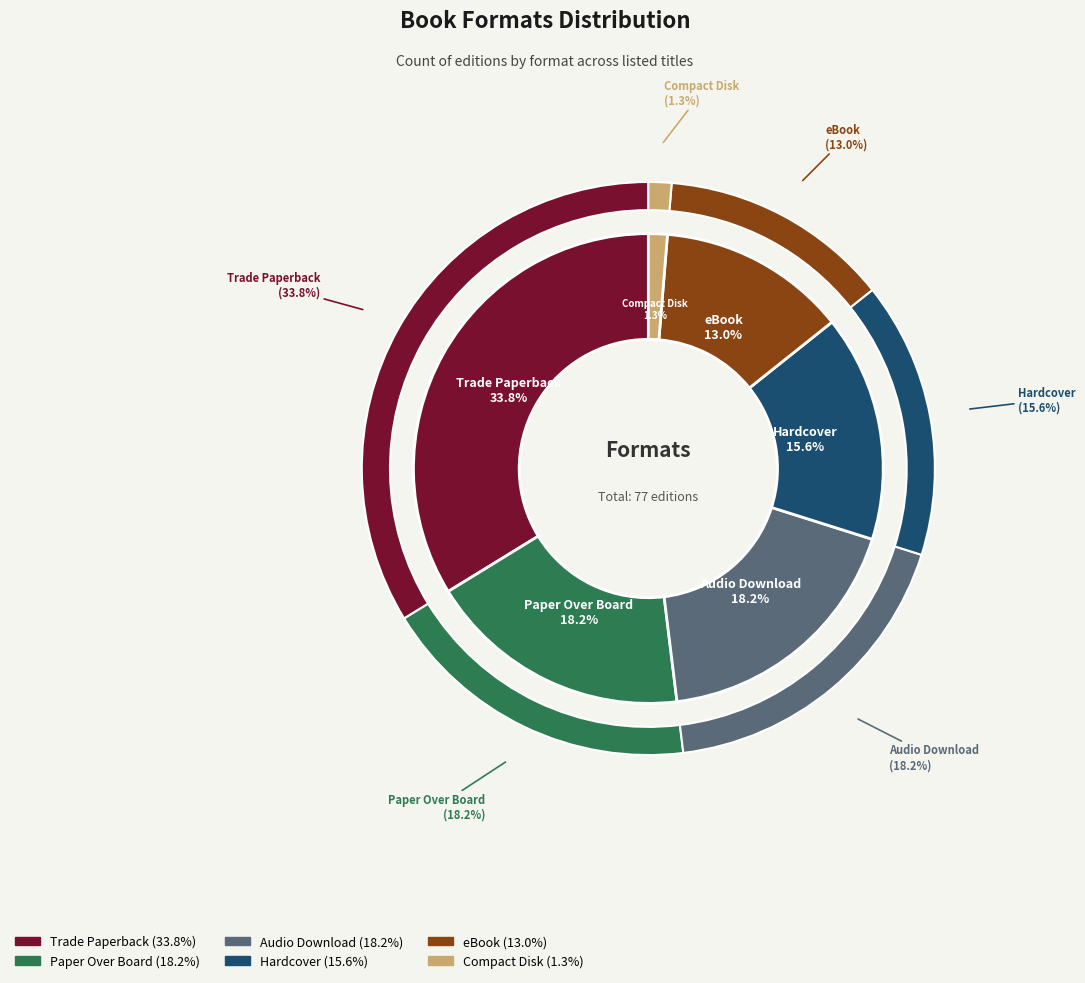

How many slices are in this pie chart?

6